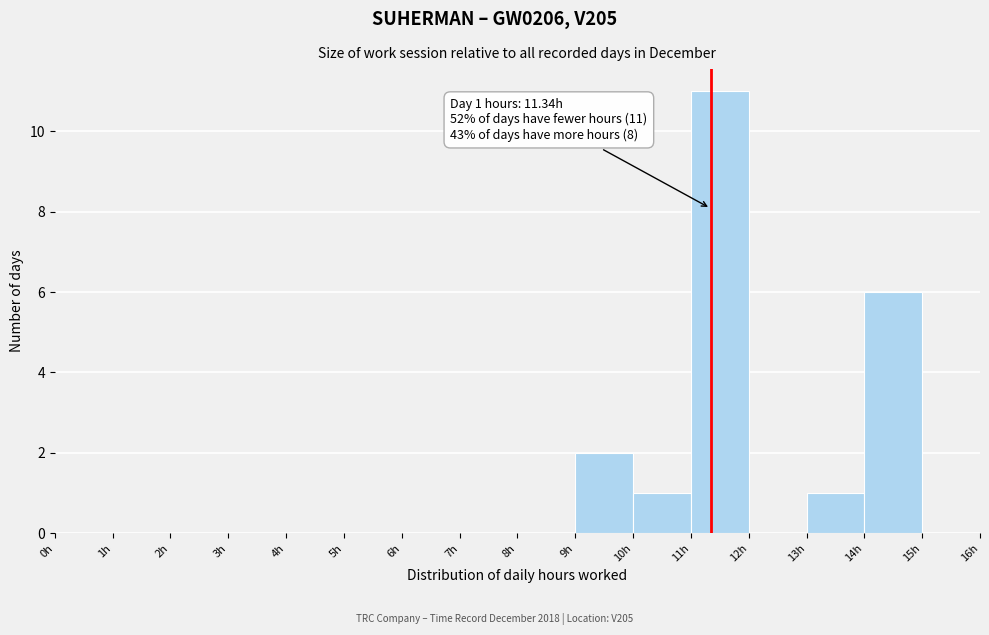

Which range on the x-axis has the tallest bar?

11 to 12